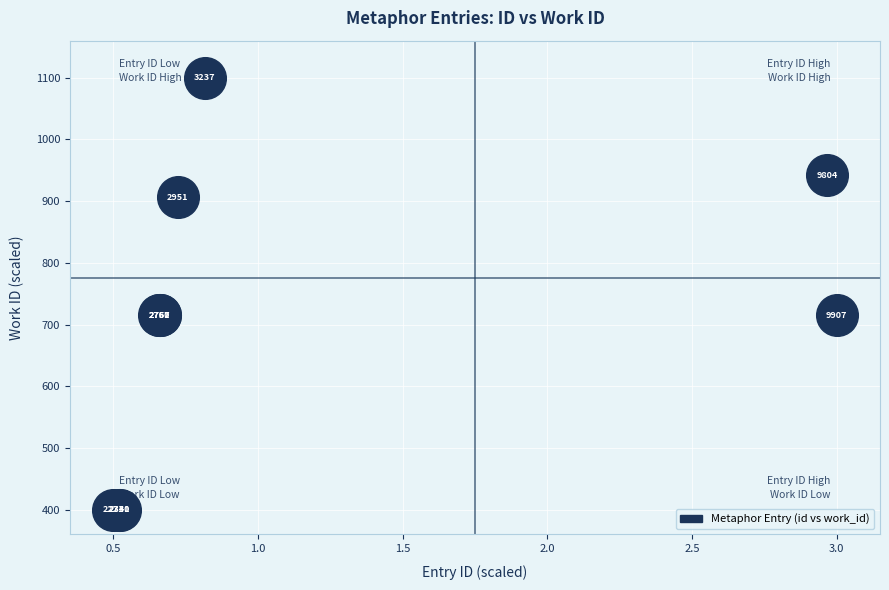

What Y value in the scatter plot is closest to 750?

715.4